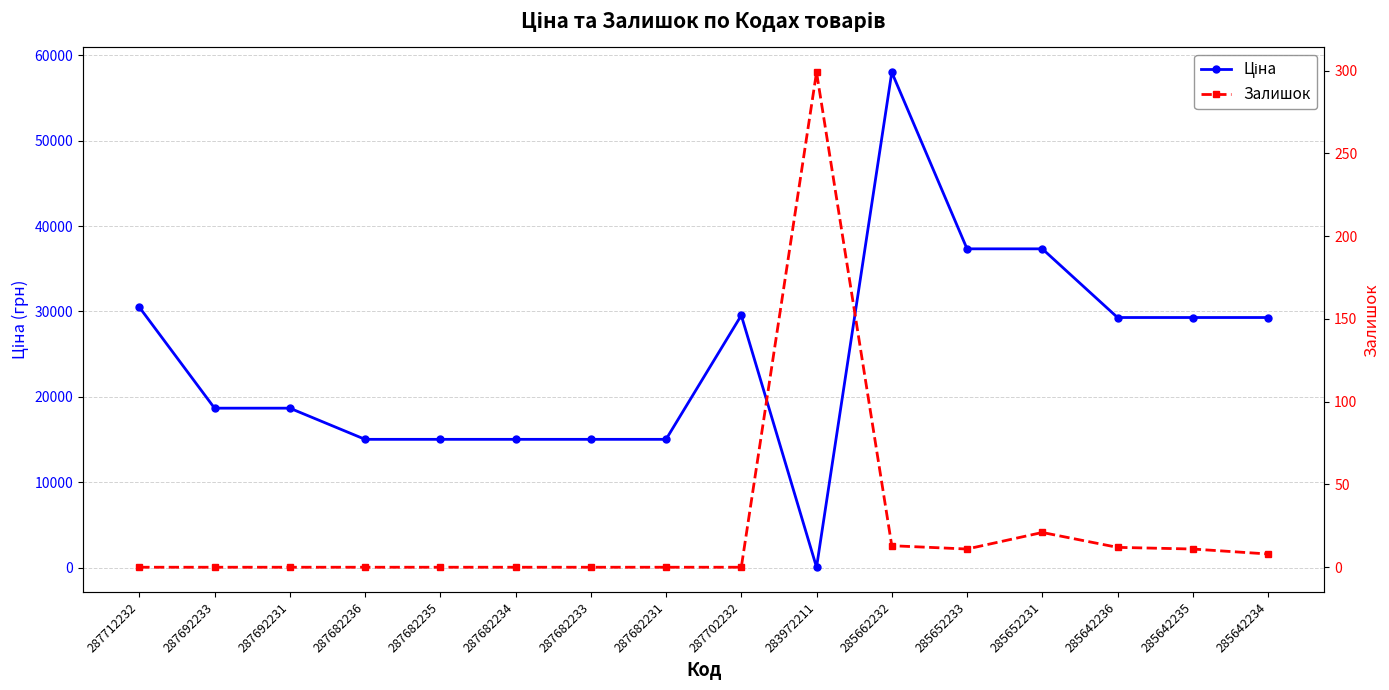

Which category has the lowest value in the Залишок series?

287712232